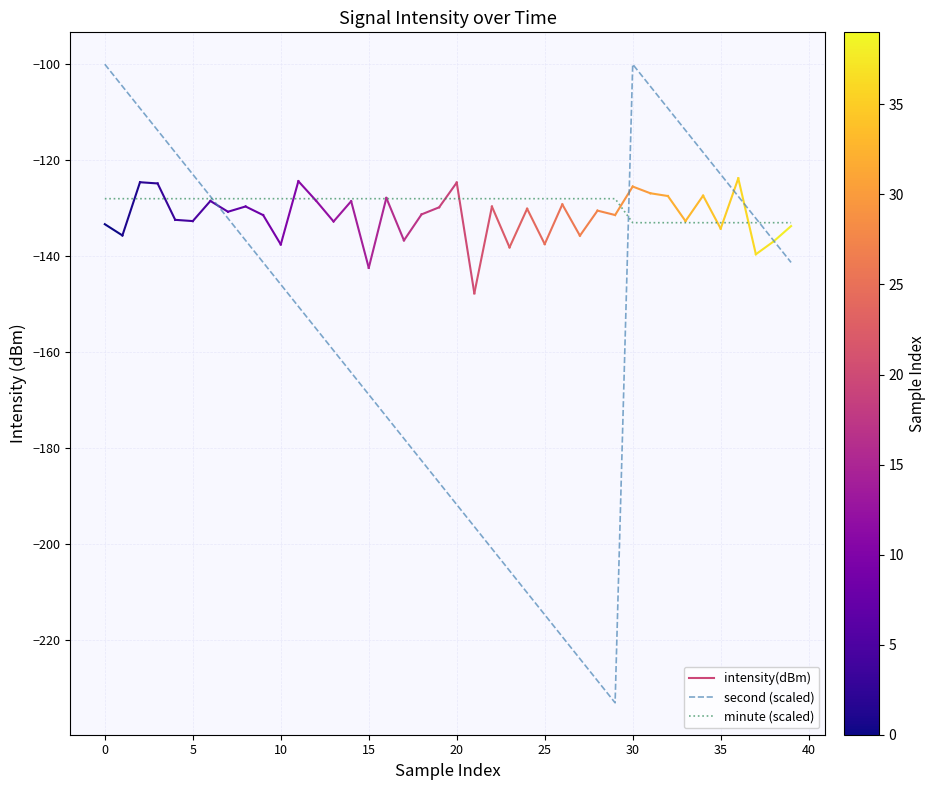

Which series has the widest spread of values?

second (scaled)